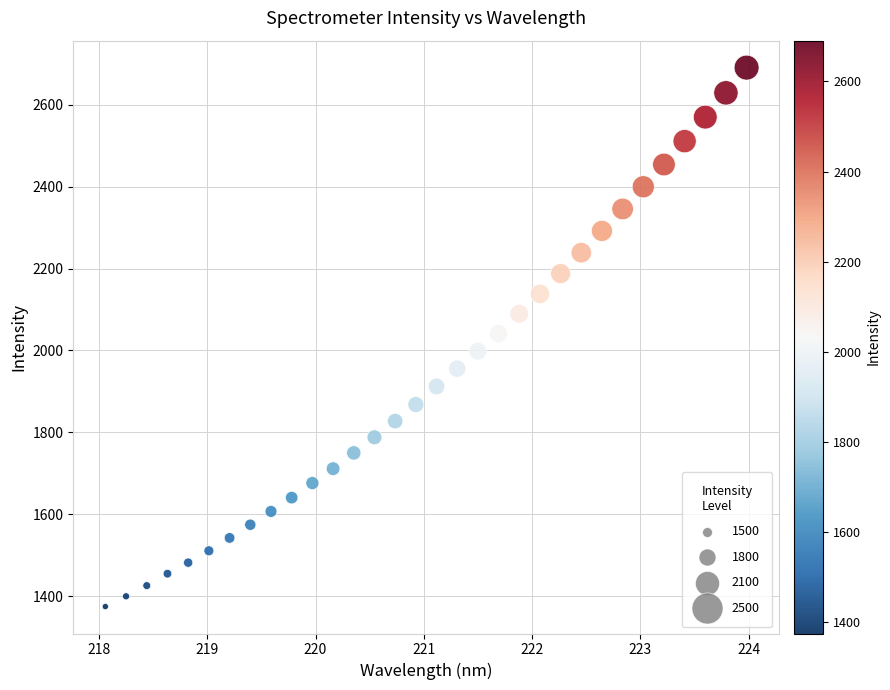

What is the range of Y values (max minus min)?

1316.1